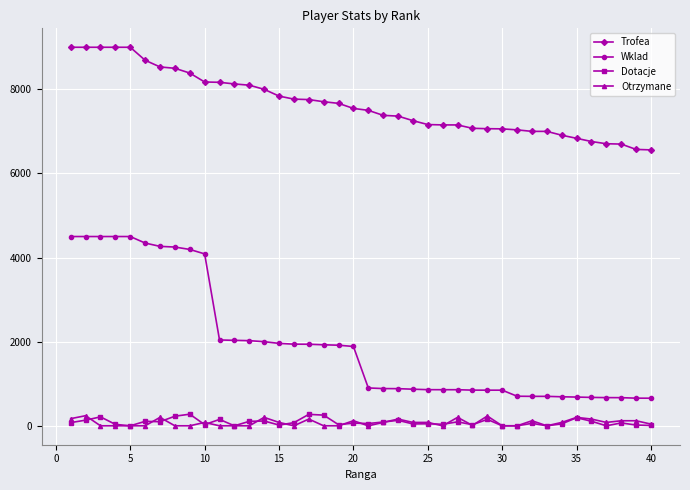

What is the average value of the Dotacje series?

86